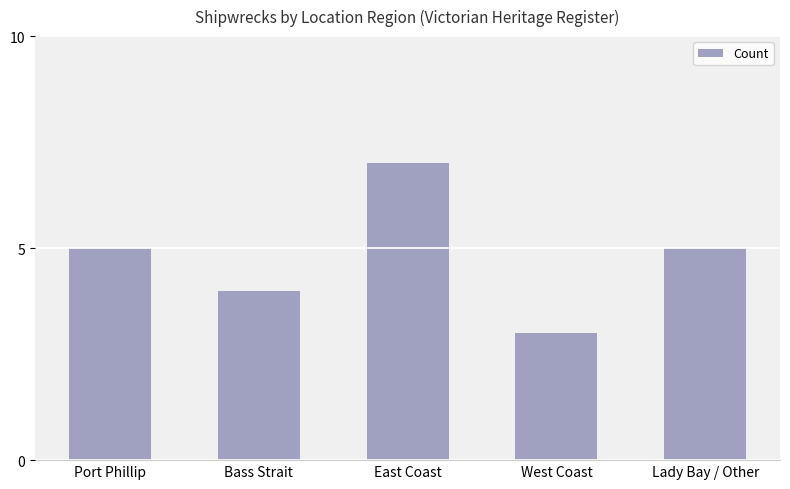

What value does the data have at Lady Bay / Other?

5